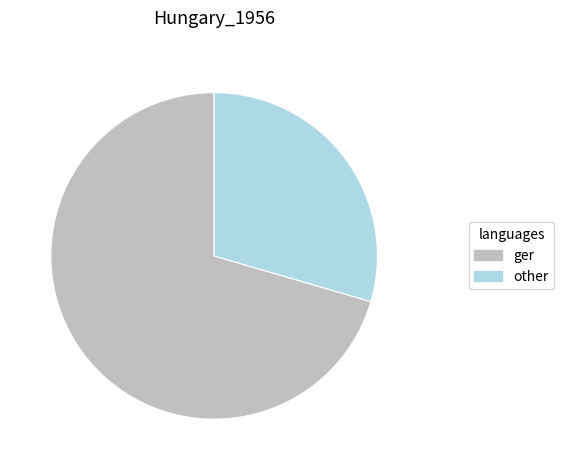

Which slice is the largest?

ger